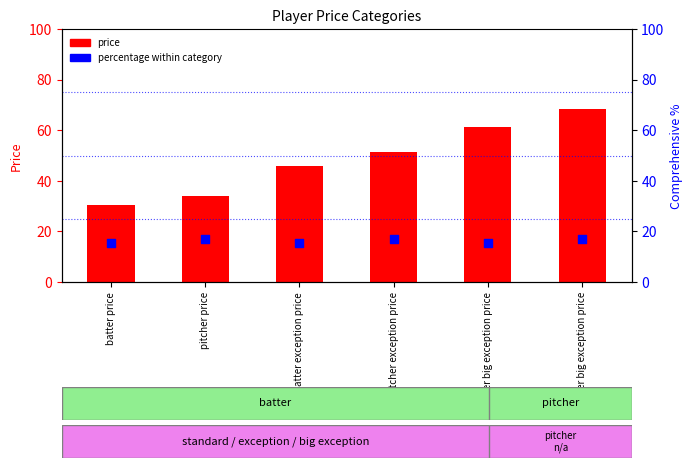

Is the value of price at batter exception price greater than the value of percentage within category at pitcher big exception price?

Yes